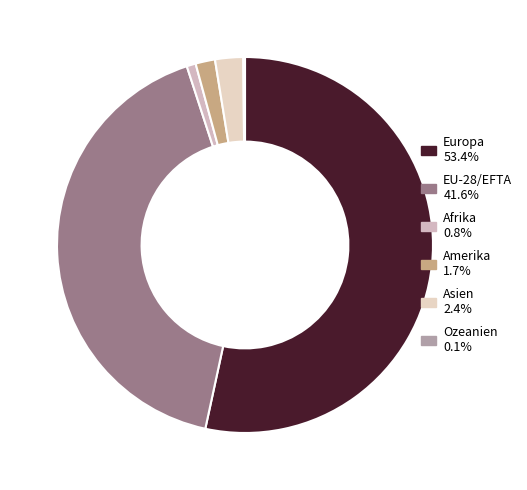

To the nearest percent, what is the combined percentage of Ozeanien and Afrika?

1%